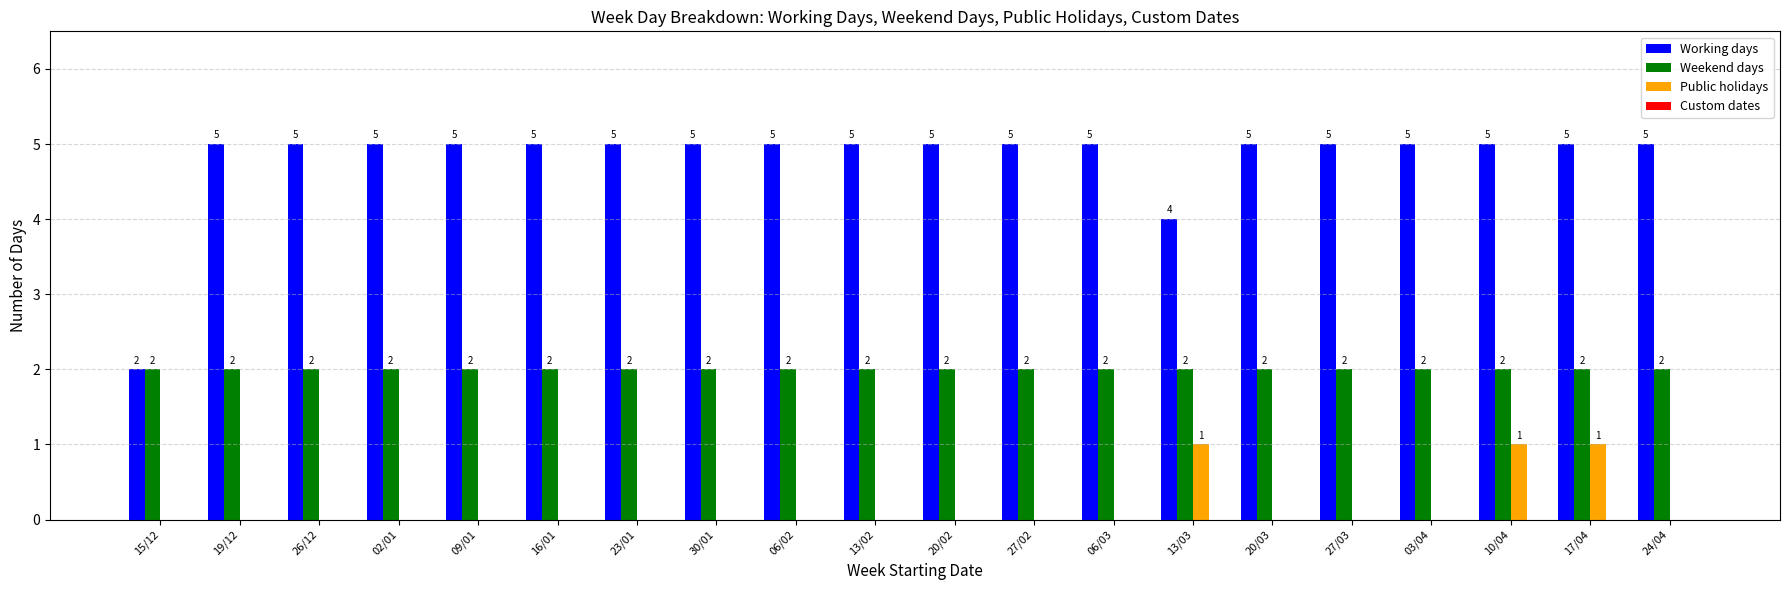

Is it true that Weekend days equals 2 at 16/01?

True